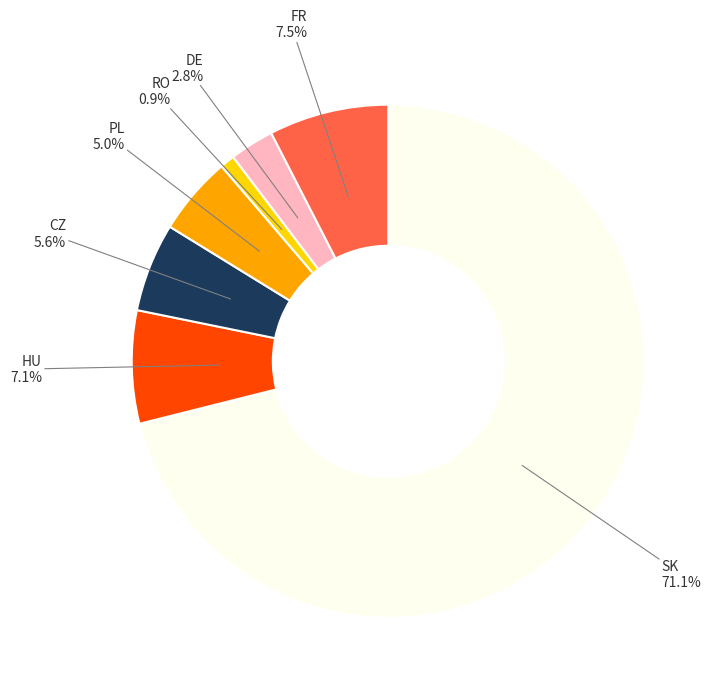

Is there any slice that represents more than half of the pie?

Yes